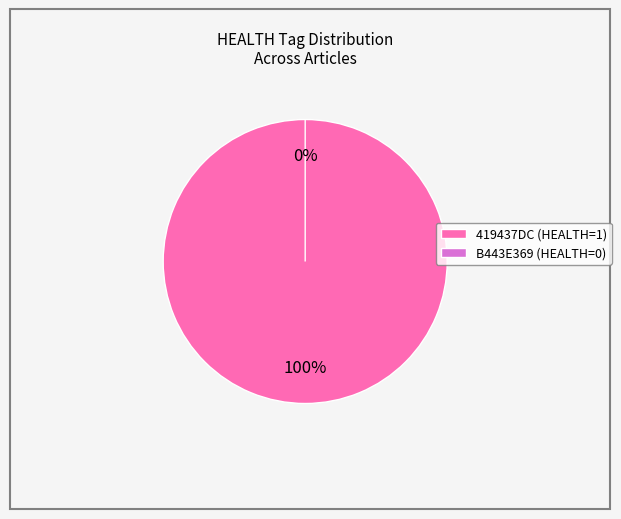

Combined, what portion of the pie is 419437DC (HEALTH=1) and B443E369 (HEALTH=0)?

100.0%